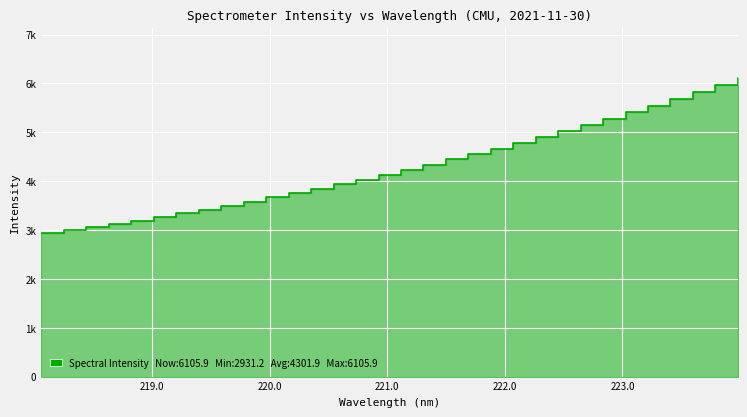

Reading left to right, transcribe all the data shown in this chart.

2931.2	2994.2	3058.1	3124.7	3191.5	3264.3	3342.0	3418.6	3498.3	3580.3	3665.9	3752.2	3843.3	3936.5	4030.3	4128.2	4233.8	4340.7	4444.6	4550.1	4666.3	4783.9	4900.9	5025.9	5152.2	5281.5	5412.8	5542.4	5677.8	5819.1	5961.6	6105.9